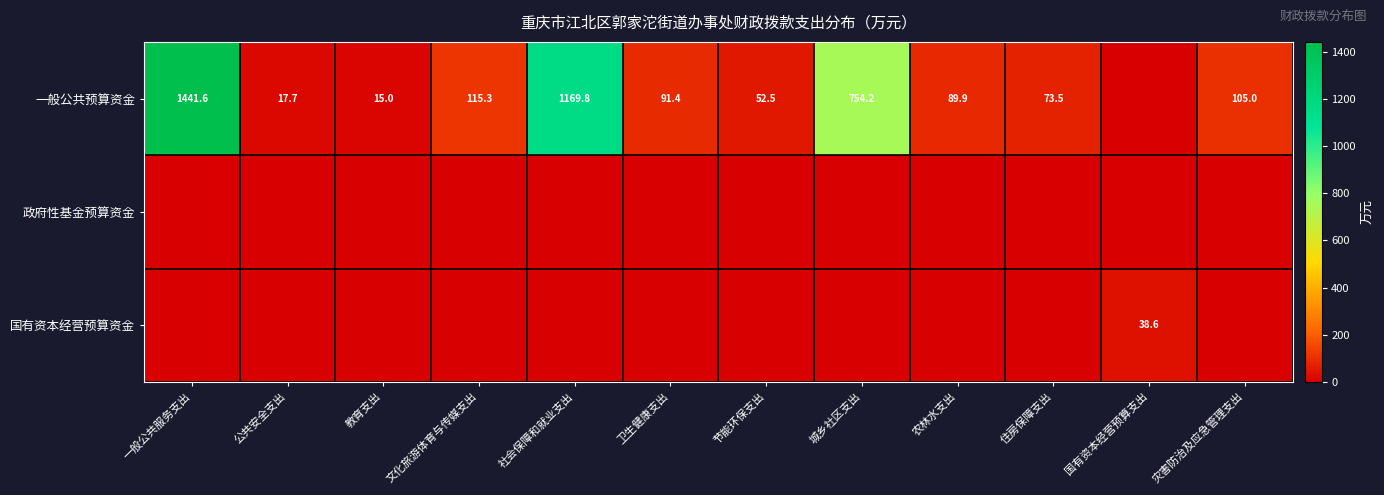

What is the sum of the 一般公共预算资金 values at 农林水支出 and 教育支出?

104.9